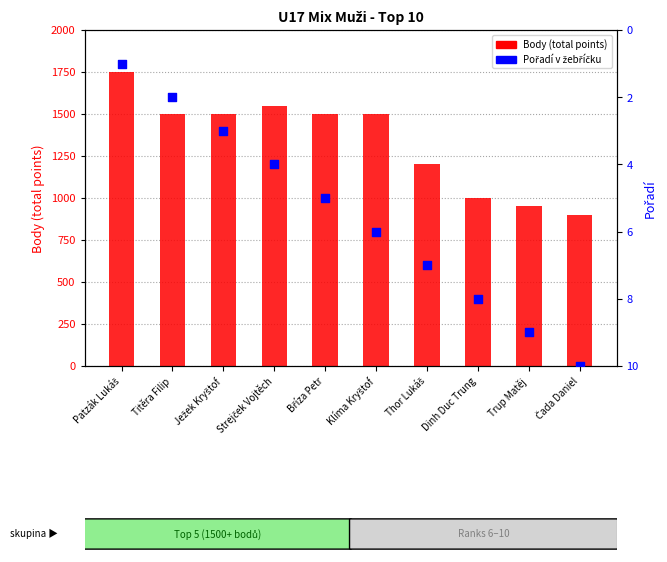

Which series has the largest total across all categories?

Body (total points)